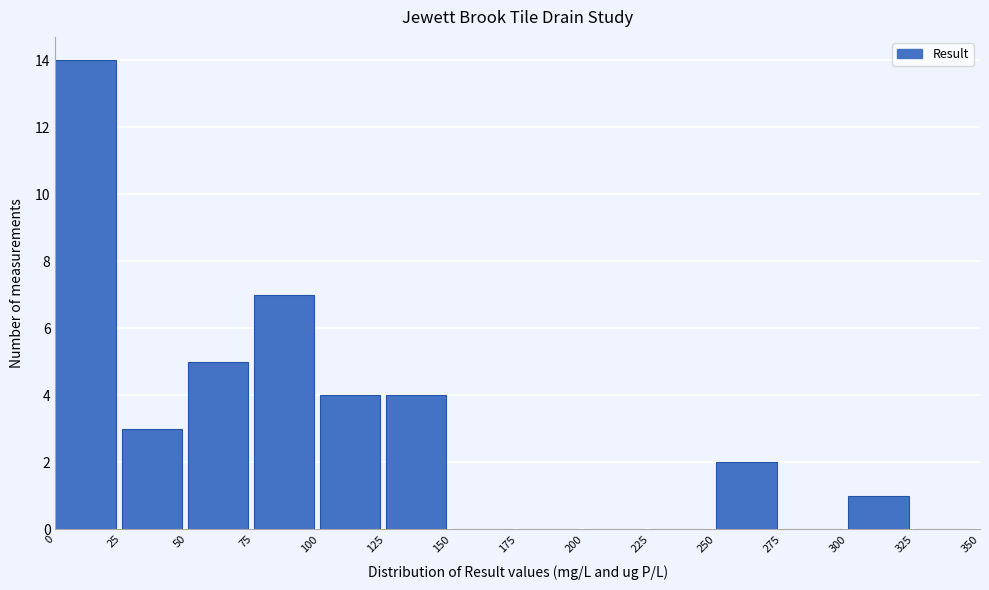

Reading left to right, list every bar in this chart as the range it spans on the x-axis followed by its height. The values are not printed on the chart, so give them approximately, as read against the axis.

0 to 25: 14
25 to 50: 3
50 to 75: 5
75 to 100: 7
100 to 125: 4
125 to 150: 4
150 to 175: 0
175 to 200: 0
200 to 225: 0
225 to 250: 0
250 to 275: 2
275 to 300: 0
300 to 325: 1
325 to 350: 0